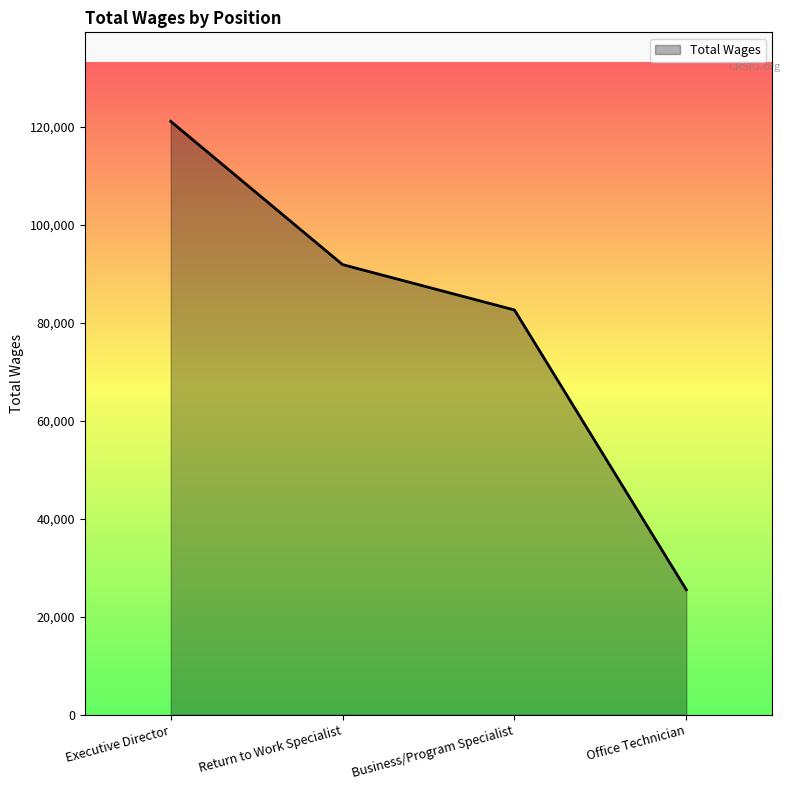

What is the difference between the maximum and minimum values?

95570